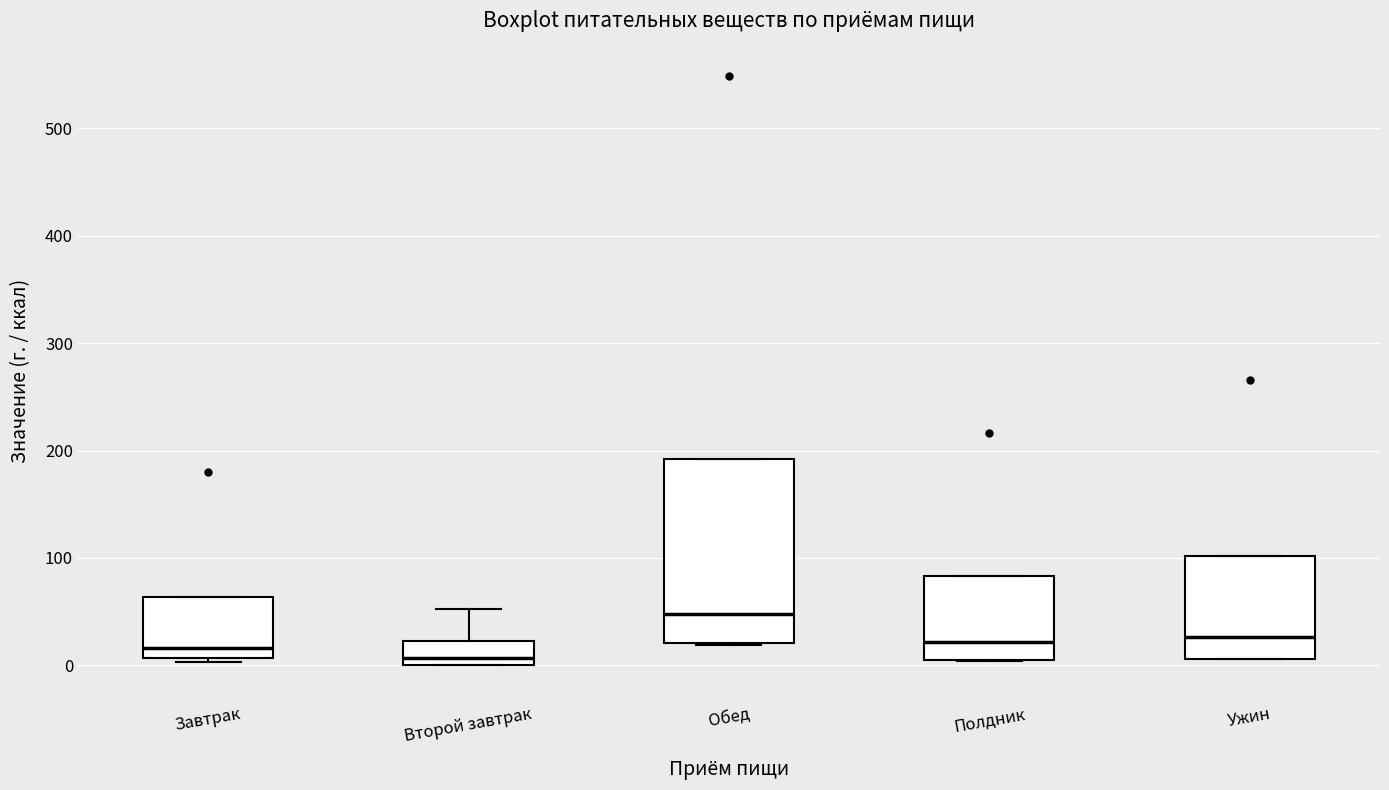

Which box's median line is the highest?

Обед